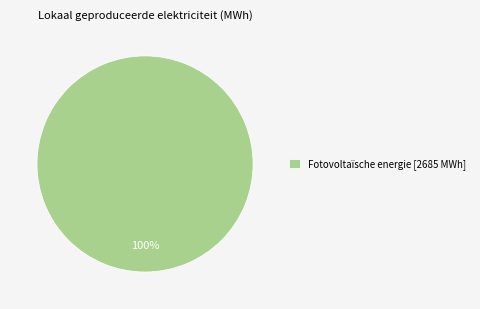

Which category accounts for the majority?

Fotovoltaïsche energie [2685 MWh]